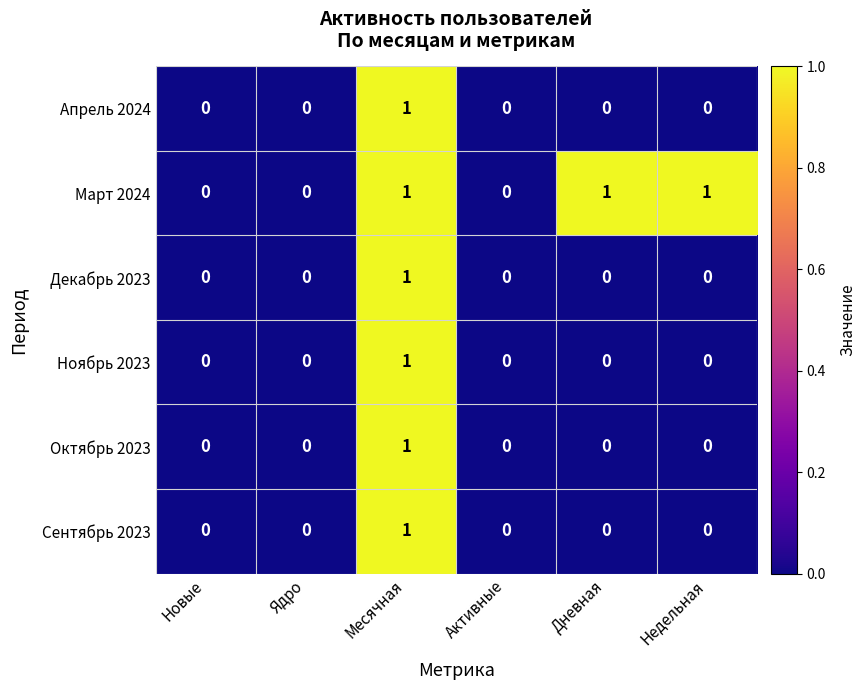

Which category has the highest value in the Сентябрь 2023 series?

Месячная